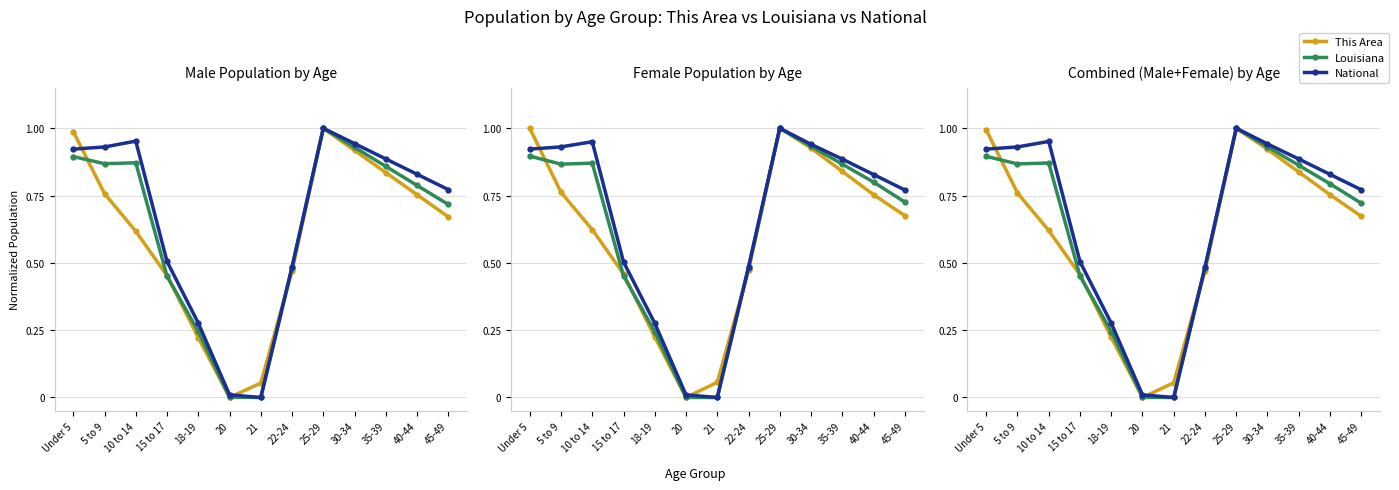

What position from the left is 10 to 14?

3